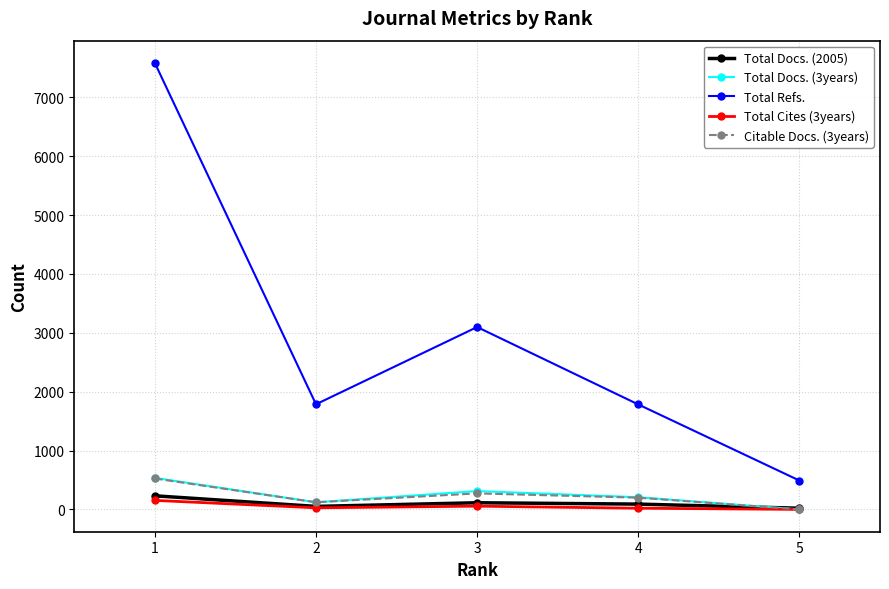

Which series has the largest total across all categories?

Total Refs.